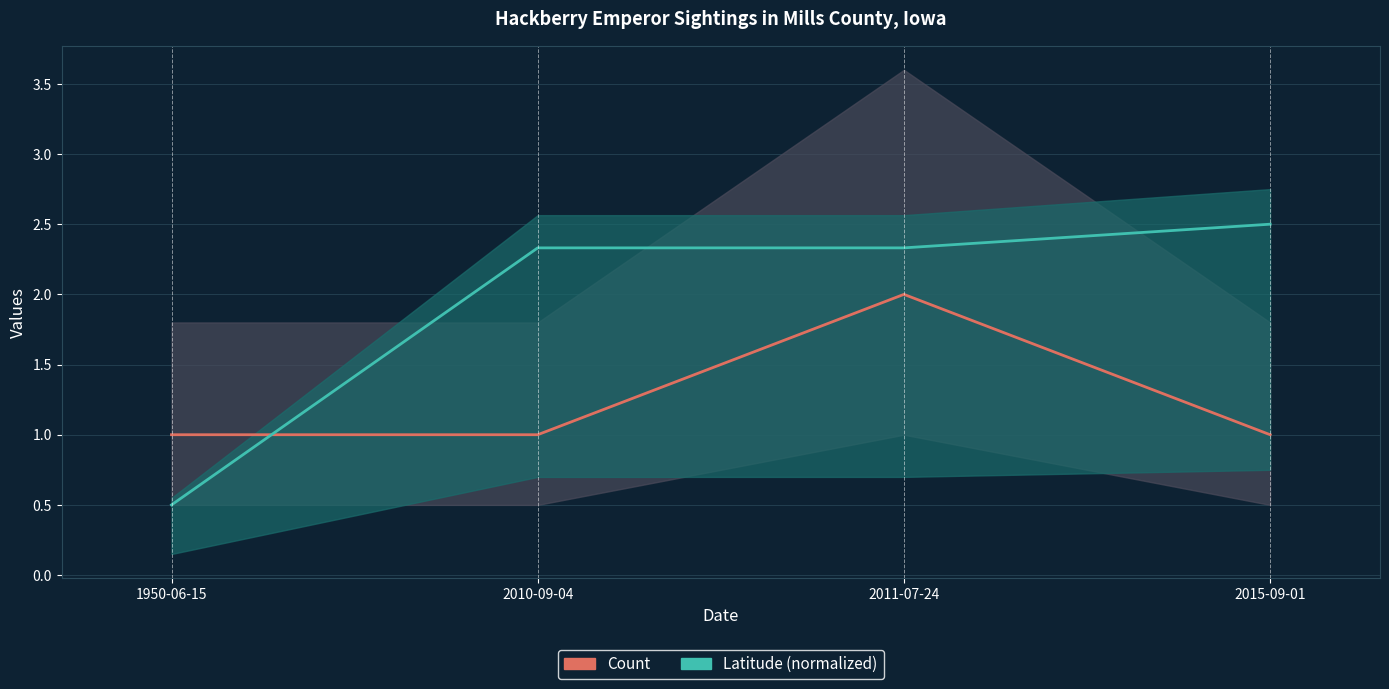

What is the difference between the maximum and second lowest values in the Count series?

1.0